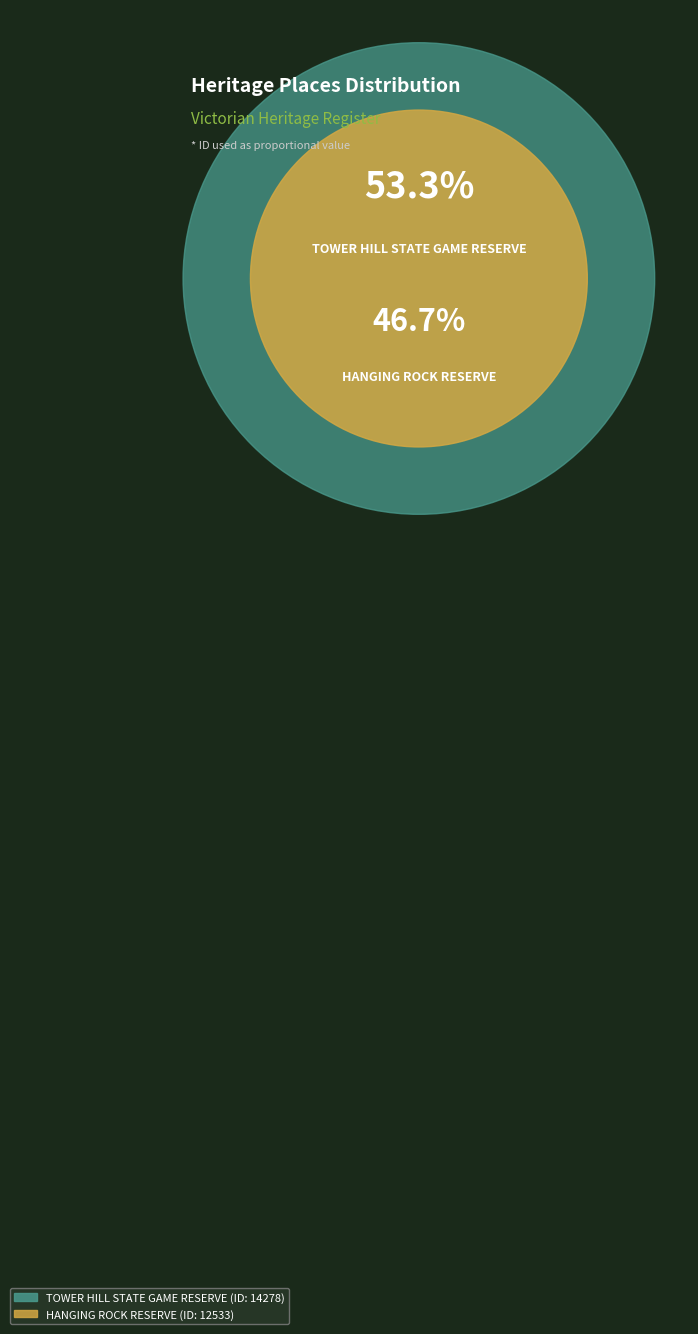

Is it true that TOWER HILL STATE GAME RESERVE is 53% of the pie?

True